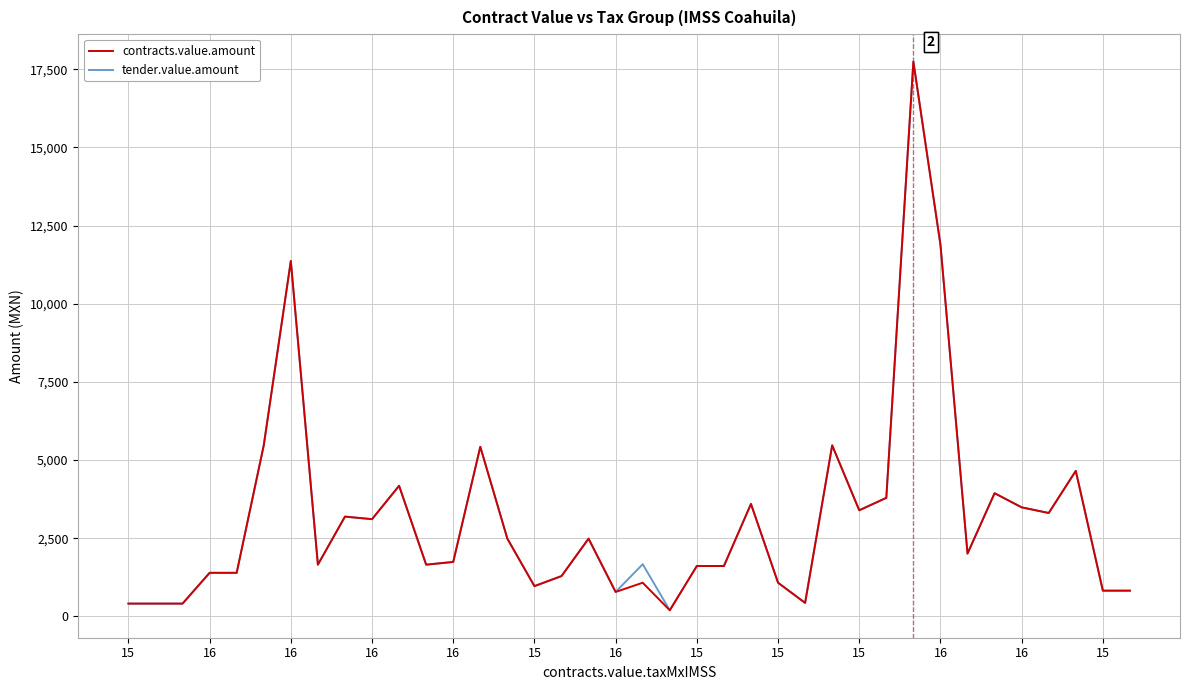

What is the maximum value shown in the chart?

17748.0